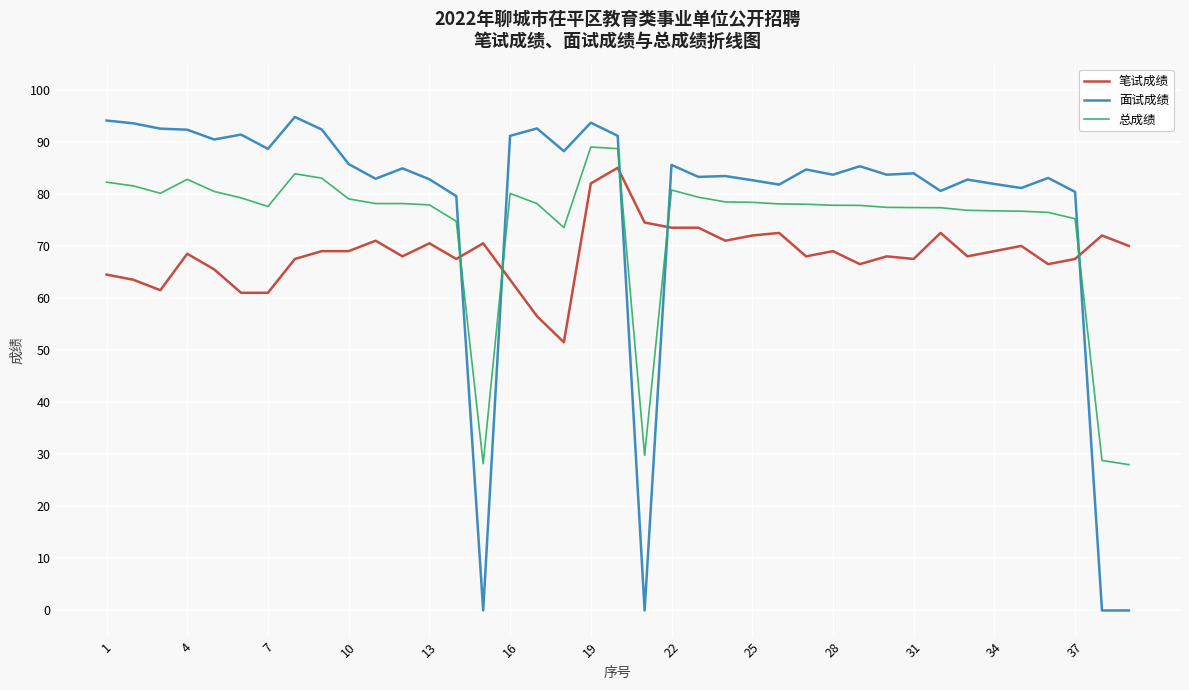

How many intersections are there between 笔试成绩 and 总成绩?

5